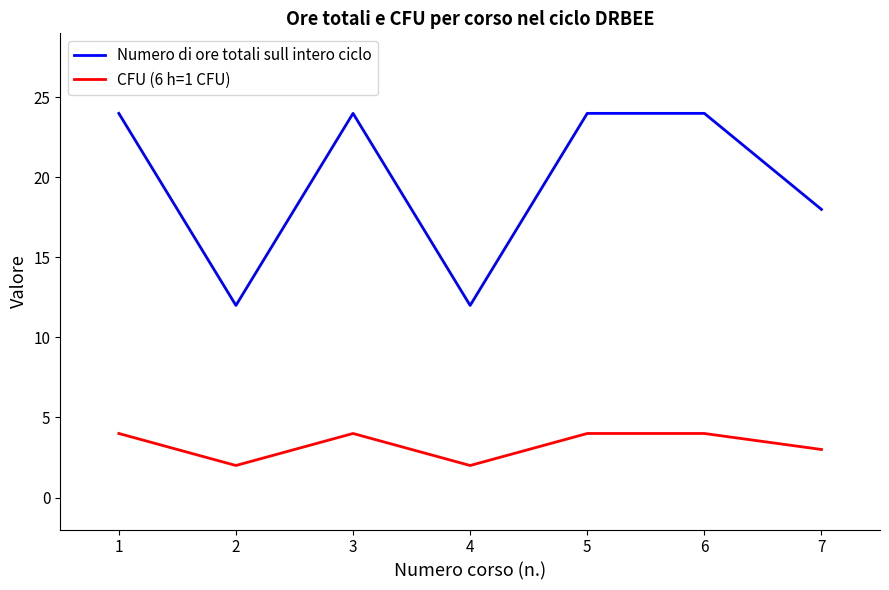

What is the approximate value of CFU (6 h=1 CFU) at 6?

4